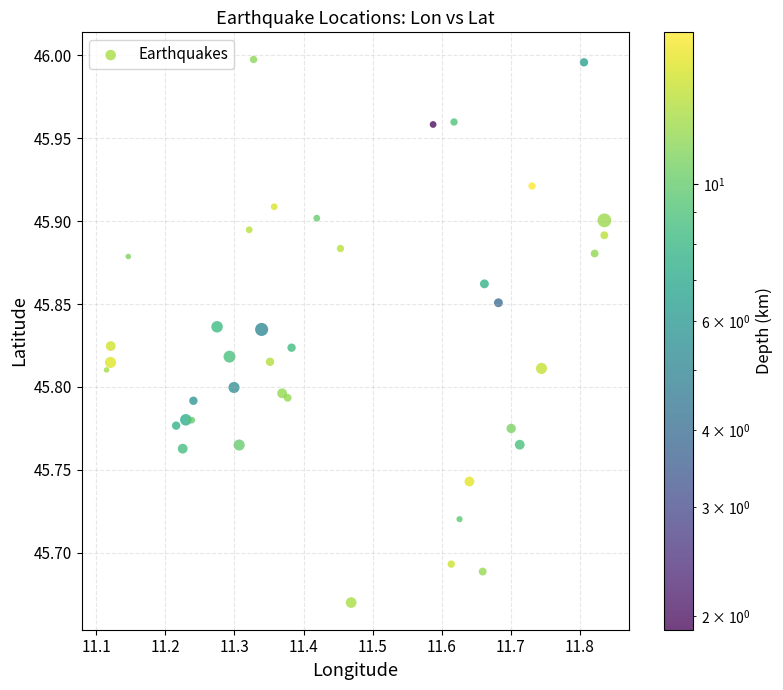

What is the range of Y values (max minus min)?

0.3